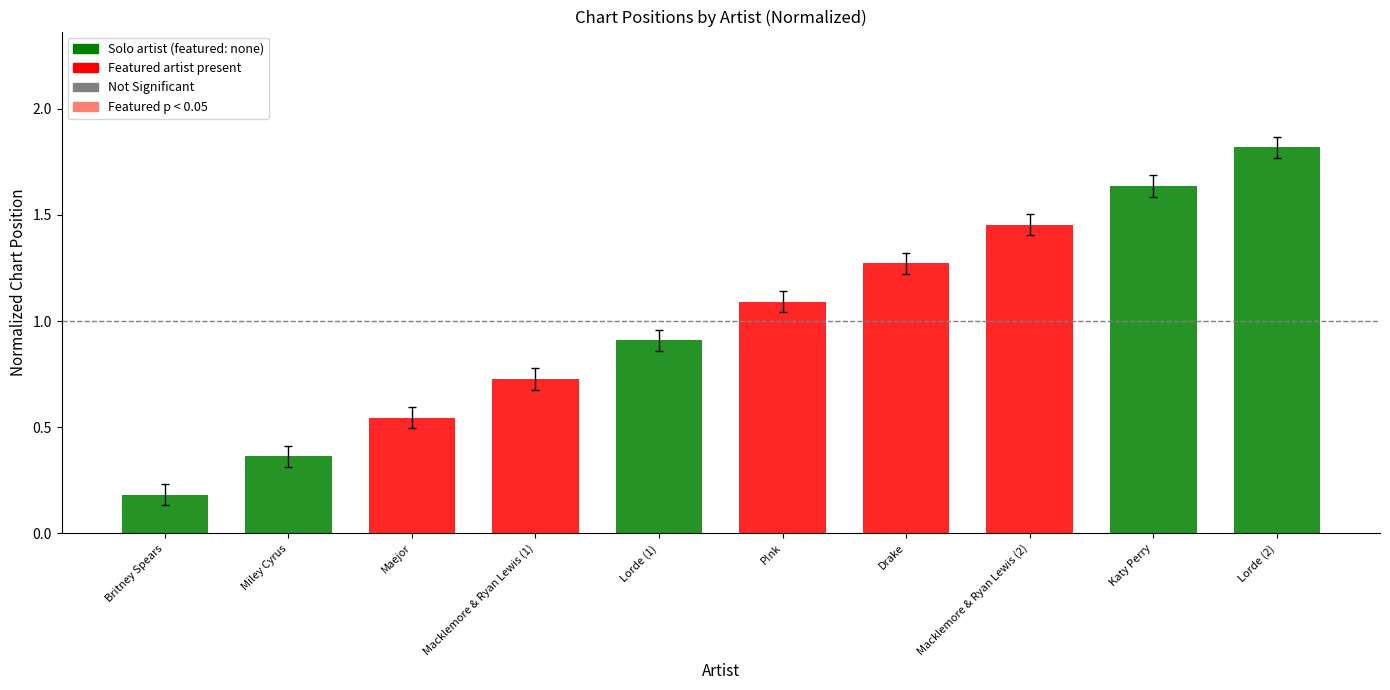

What is the label of the 4th bar from the left?

Macklemore & Ryan Lewis (1)